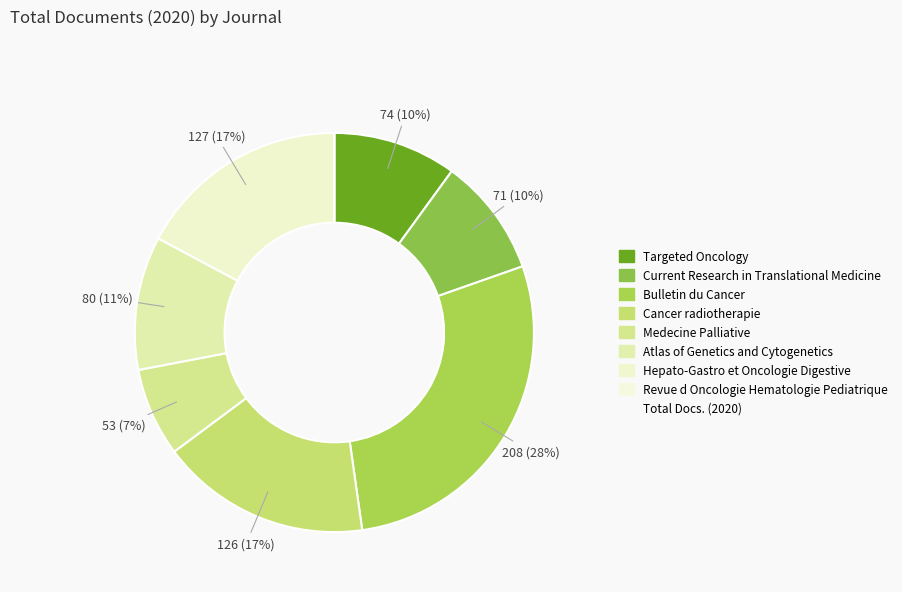

What is the largest slice in the pie chart?

Bulletin du Cancer